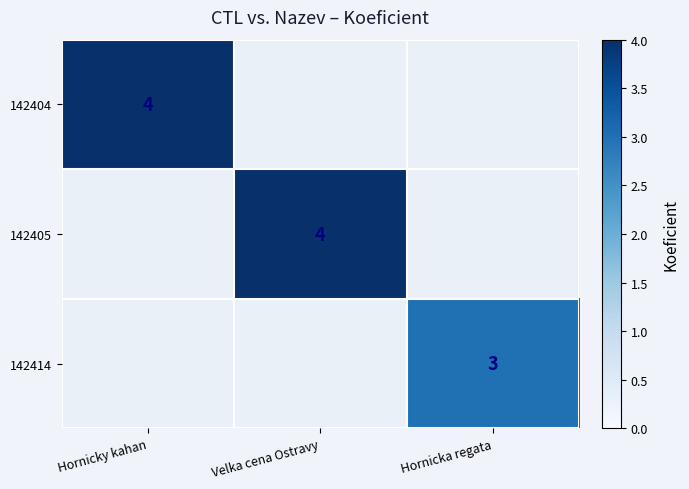

The 142405 series shows 4 at Velka cena Ostravy. True or false?

True